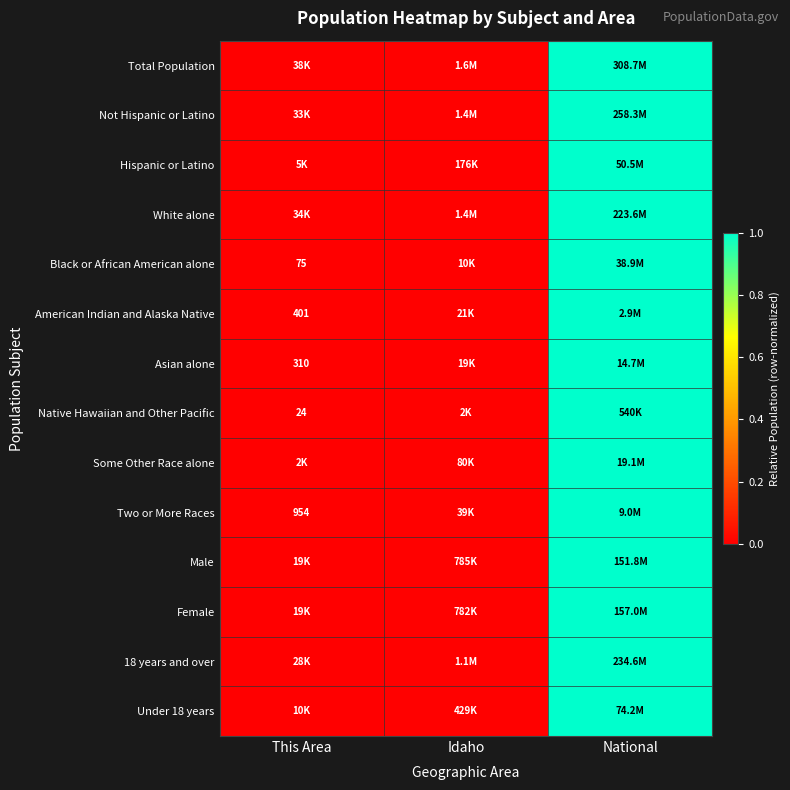

List the labels in order of Asian alone value, largest first.

National, Idaho, This Area